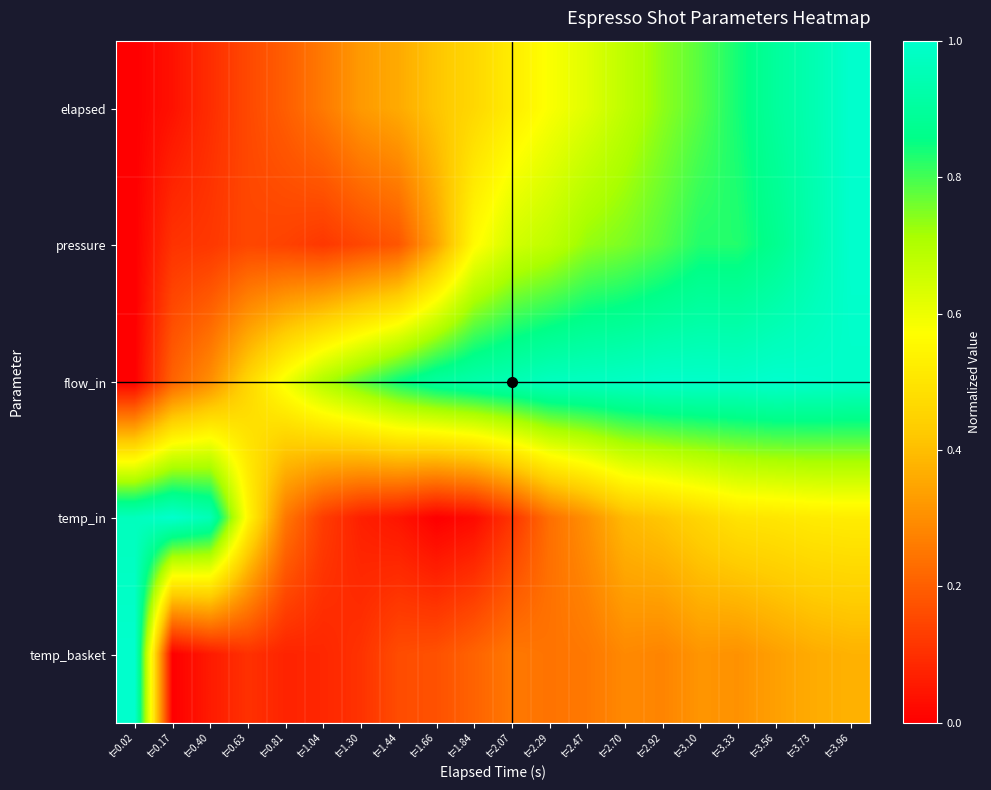

Which category has the highest value across all series?

t=3.96